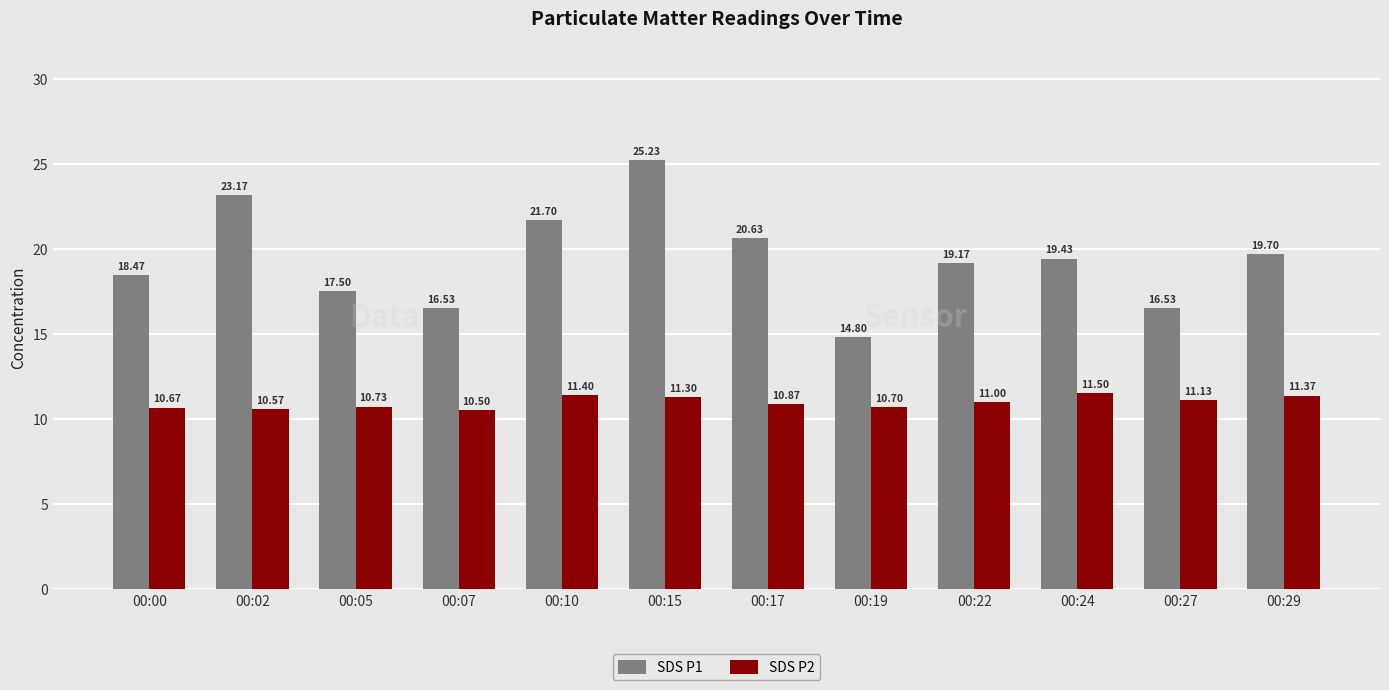

At which category is the sum across all series the highest?

00:15